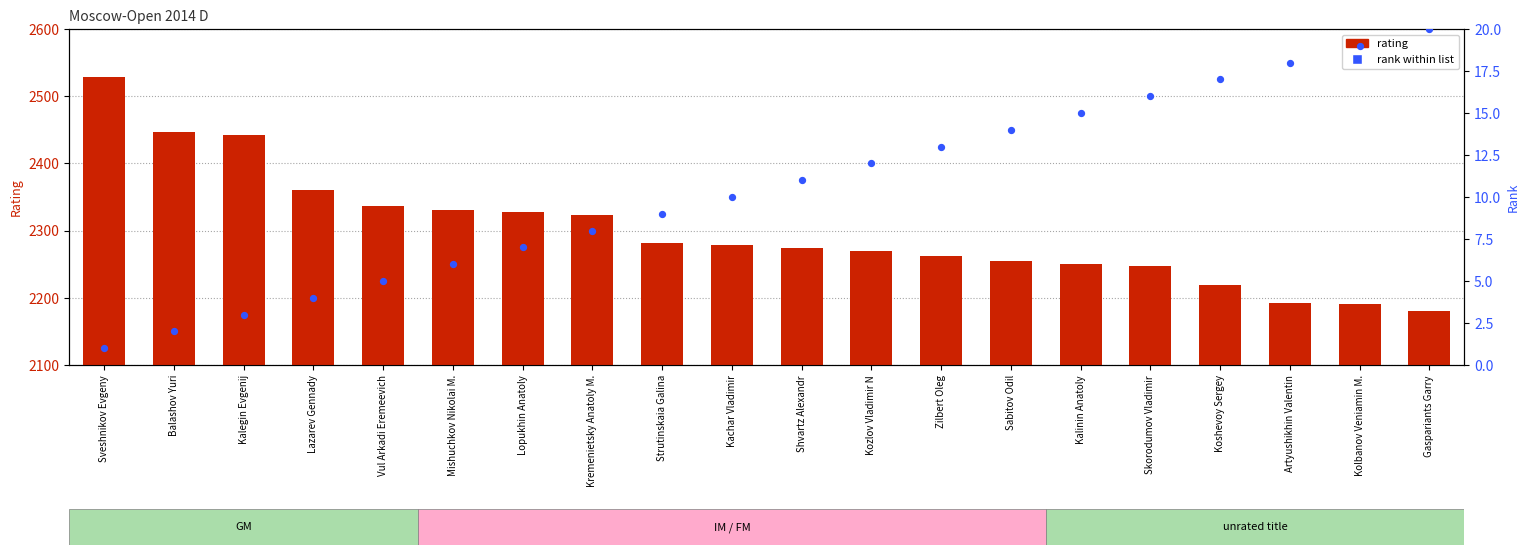

Which series reaches the maximum Y coordinate?

rating